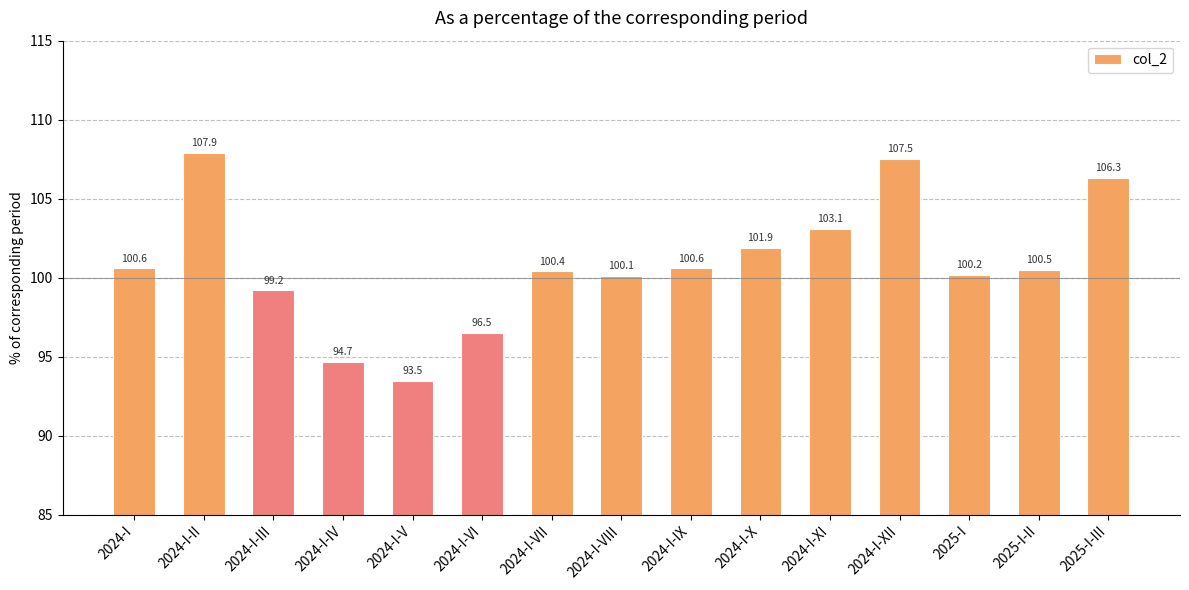

Where does the data first go above 100?

2024-I